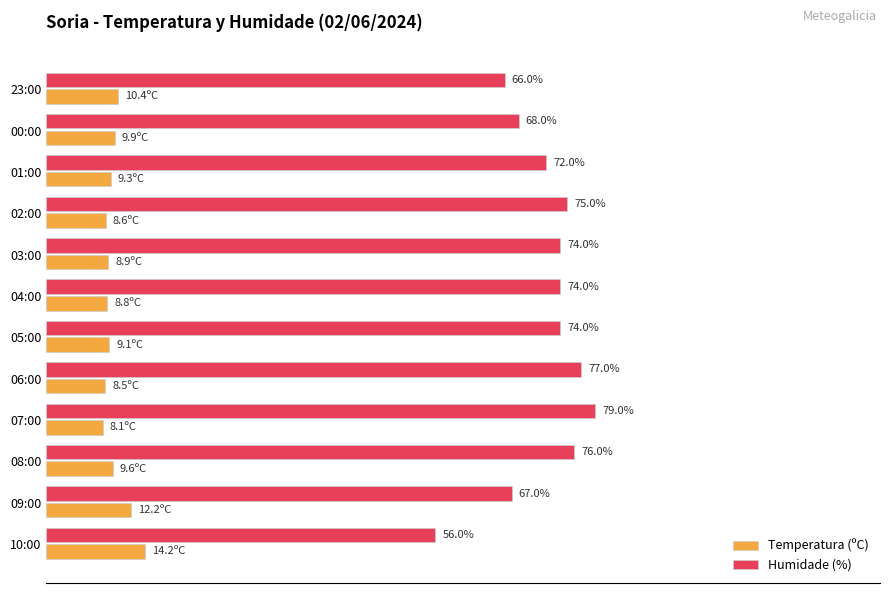

List the series in order of their peak value, highest first.

Humidade (%), Temperatura (ºC)